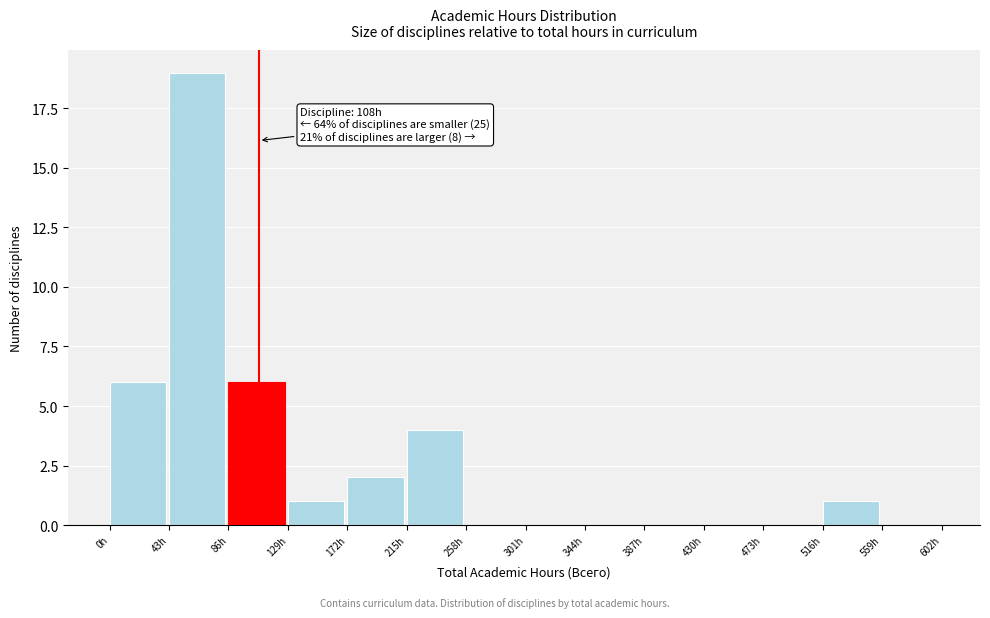

Which range on the x-axis has the tallest bar?

43 to 86